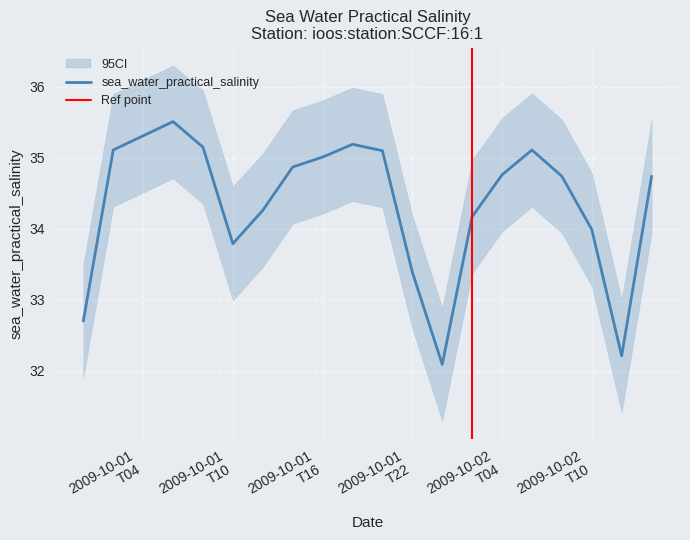

What is the maximum value shown in the chart?

36.3